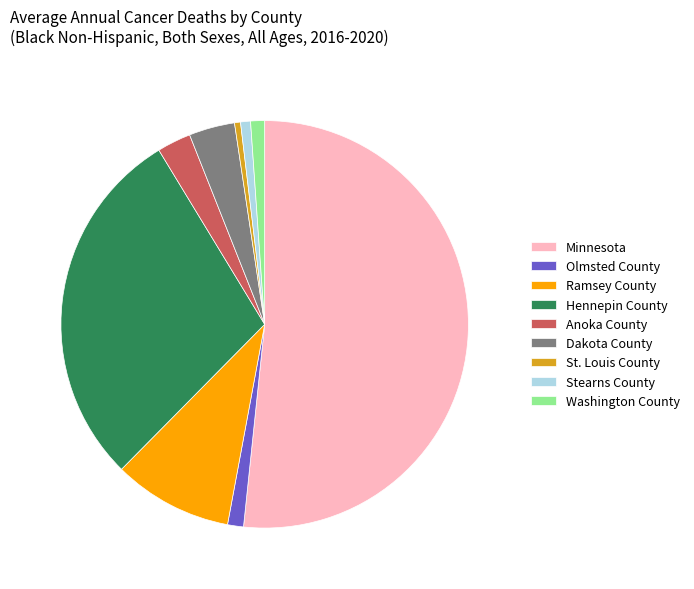

What is the largest slice in the pie chart?

Minnesota